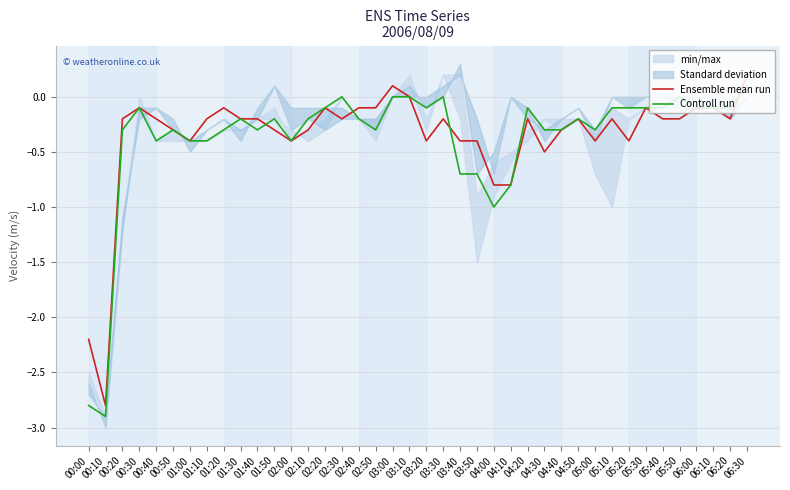

Where is the first local minimum for Ensemble mean run?

00:10